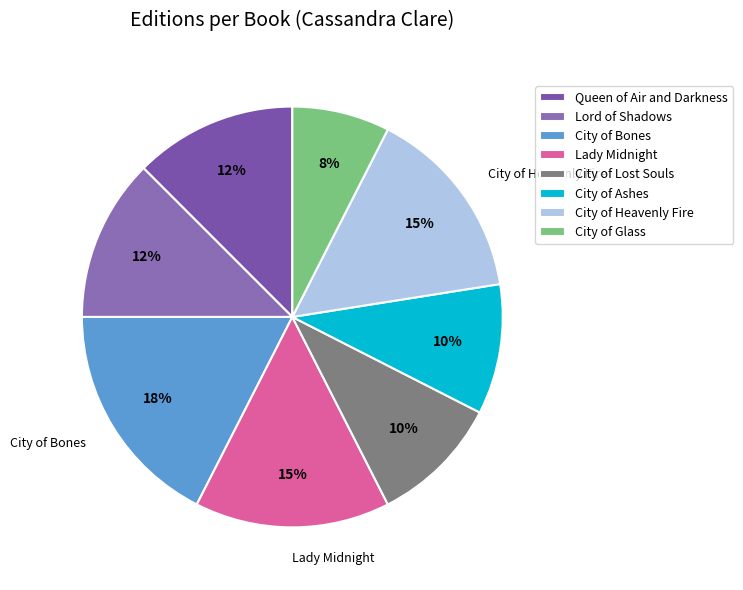

To the nearest percent, what is the average slice percentage?

12%